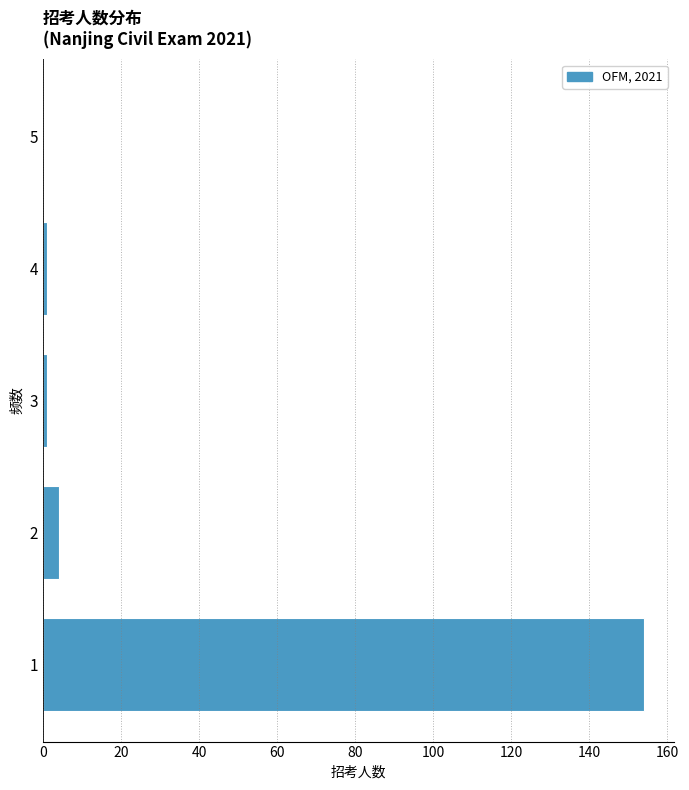

How long is the bar that spans 0.5 to 1.5 on the y-axis? The values are not printed on the chart, so give them approximately, as read against the axis.

154